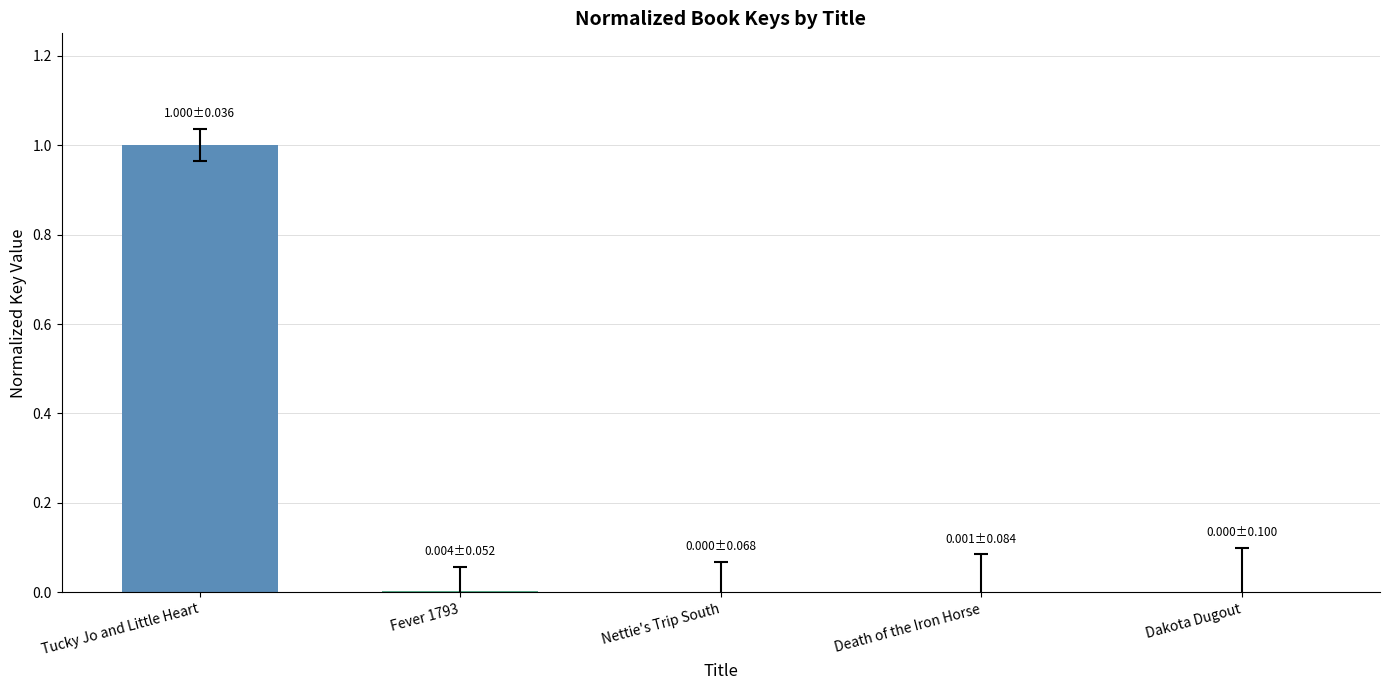

What is the maximum value shown in the chart?

1.0